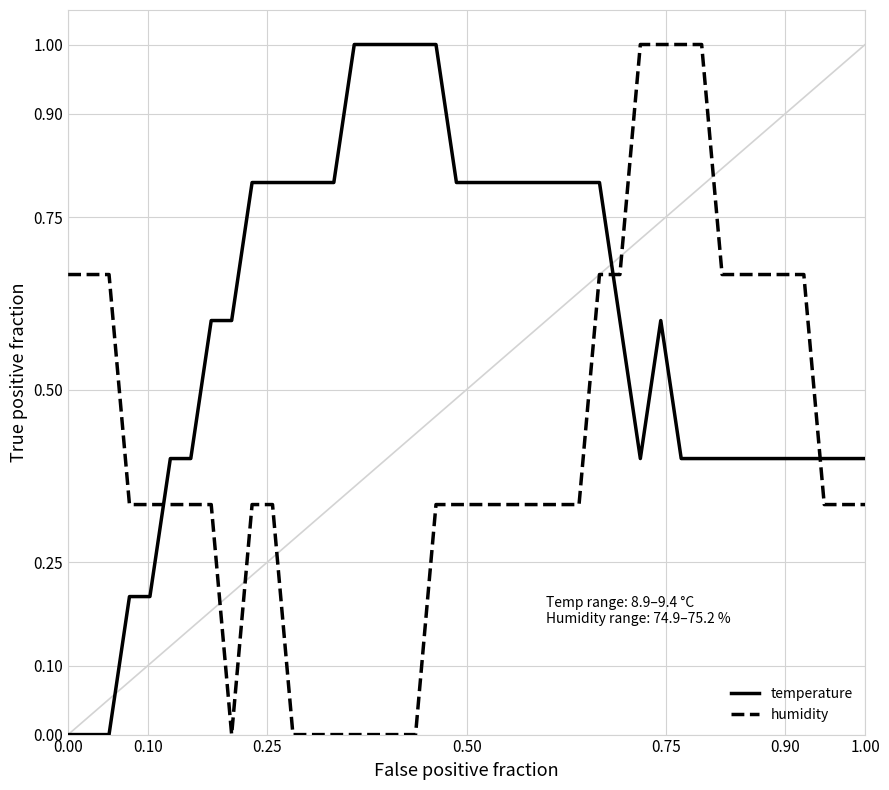

Which series has the largest total across all categories?

temperature